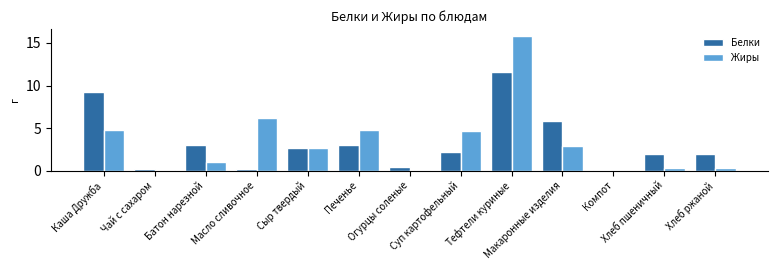

Are the bars horizontal?

No